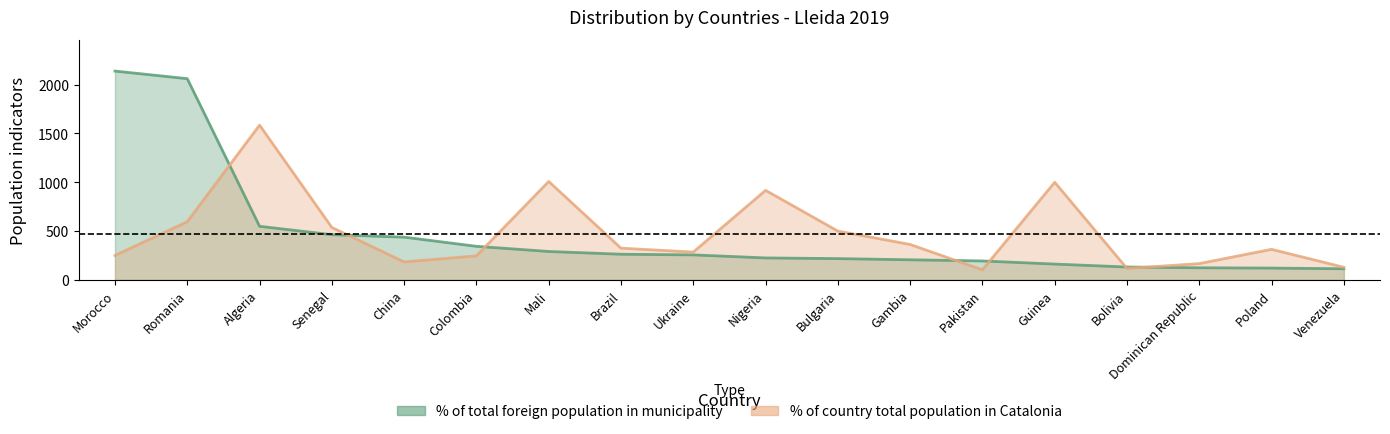

Does the chart display data point markers on the line(s)?

No